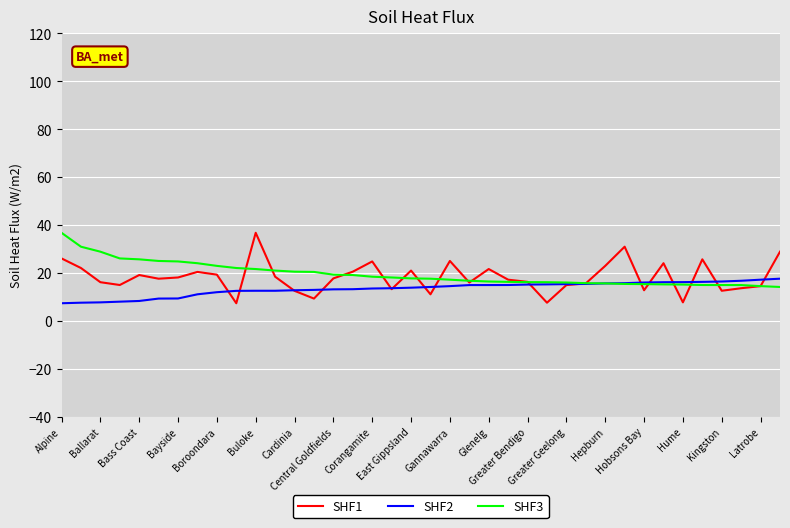

What is the maximum value for SHF2?

17.6